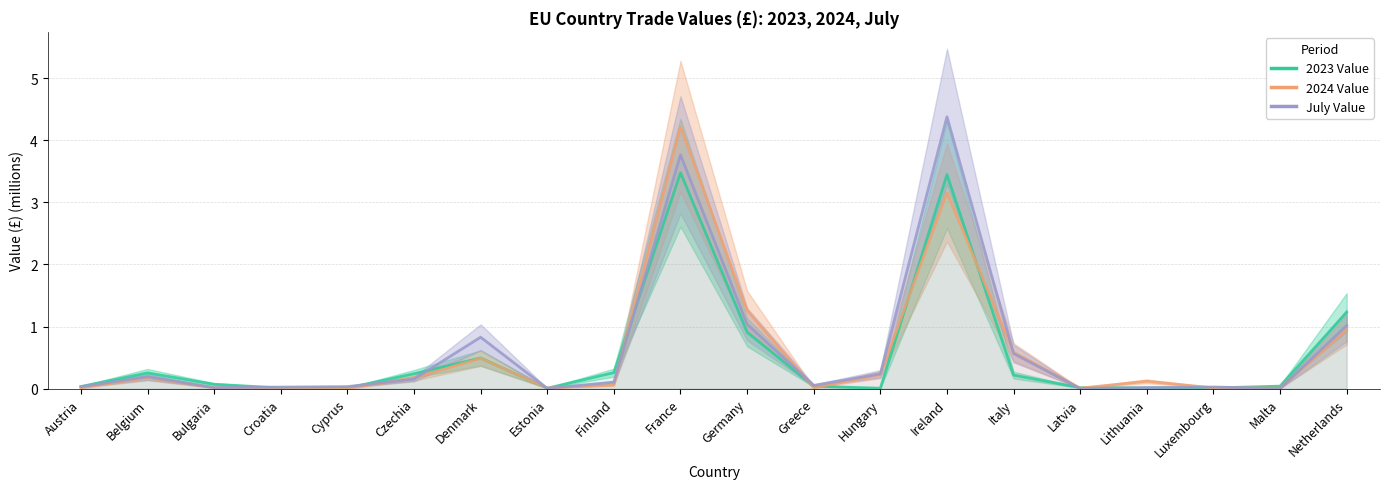

What is the difference between the second highest and second lowest values in the 2023 Value series?

3.4